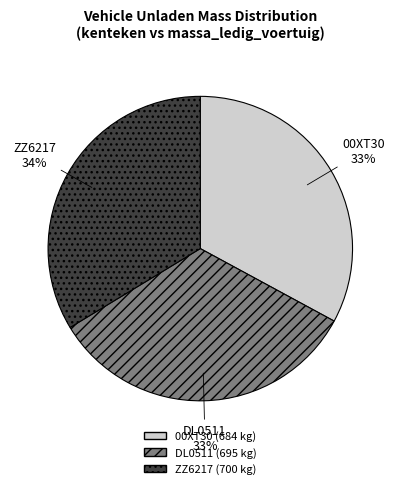

To the nearest percent, what is the difference between the ZZ6217 and 00XT30 slice percentages?

1%